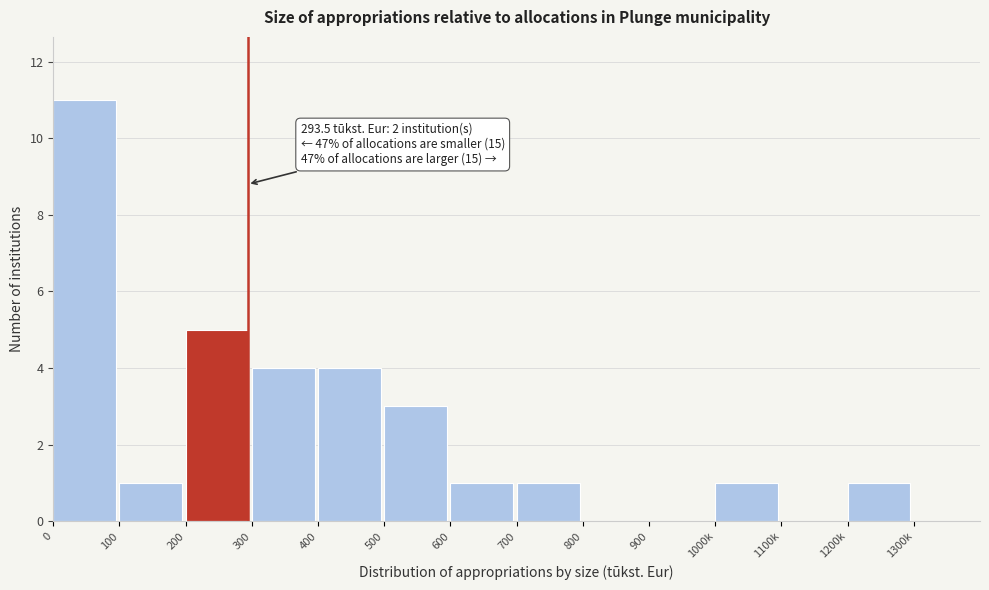

Reading right to left, what are all the values shown in this chart?

1200k=1	1100k=0	1000k=1	900=0	800=0	700=1	600=1	500=3	400=4	300=4	200=5	100=1	0=11